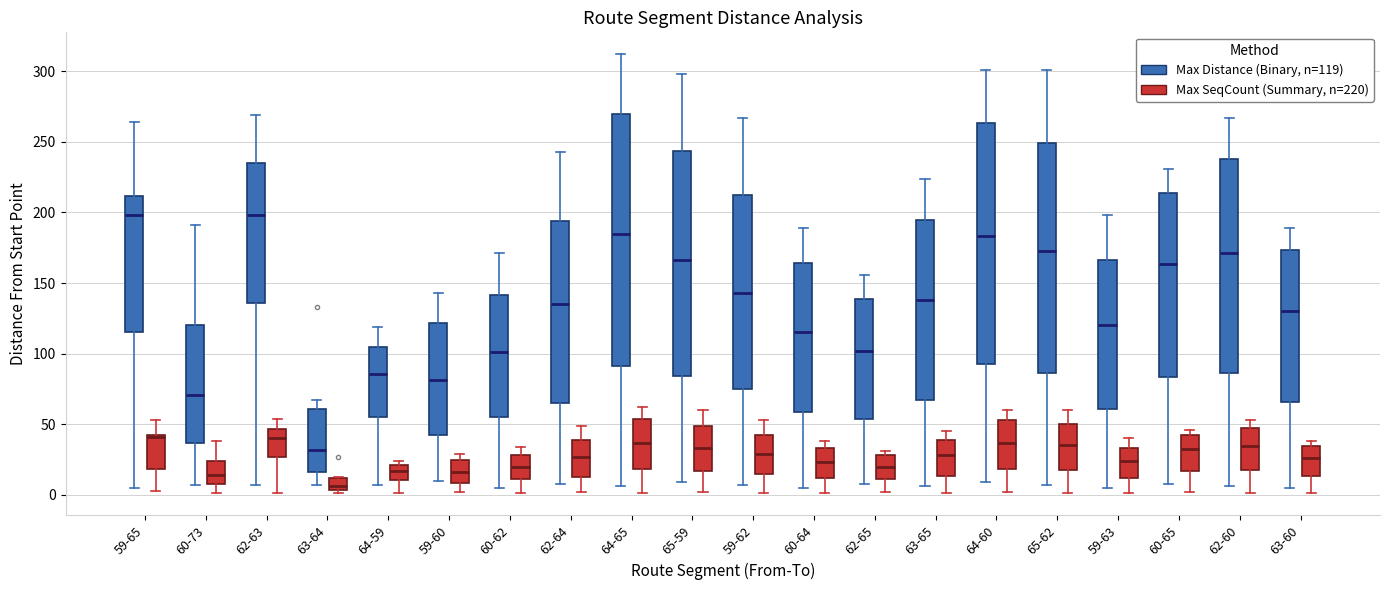

Which series has the largest range (max minus min)?

Max Distance (Binary)